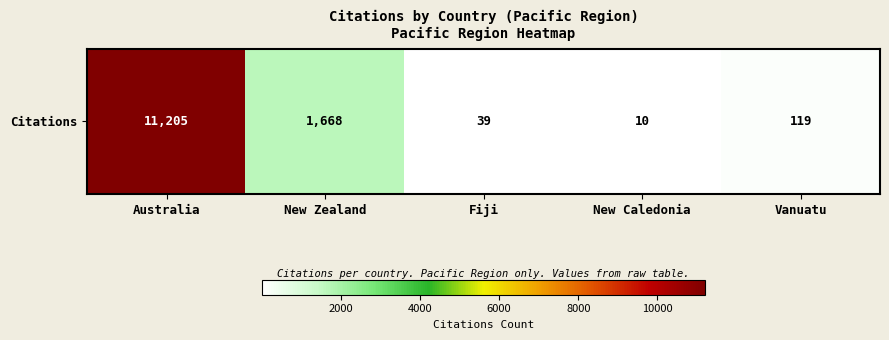

What is the sum of the values at New Zealand and New Caledonia?

1678